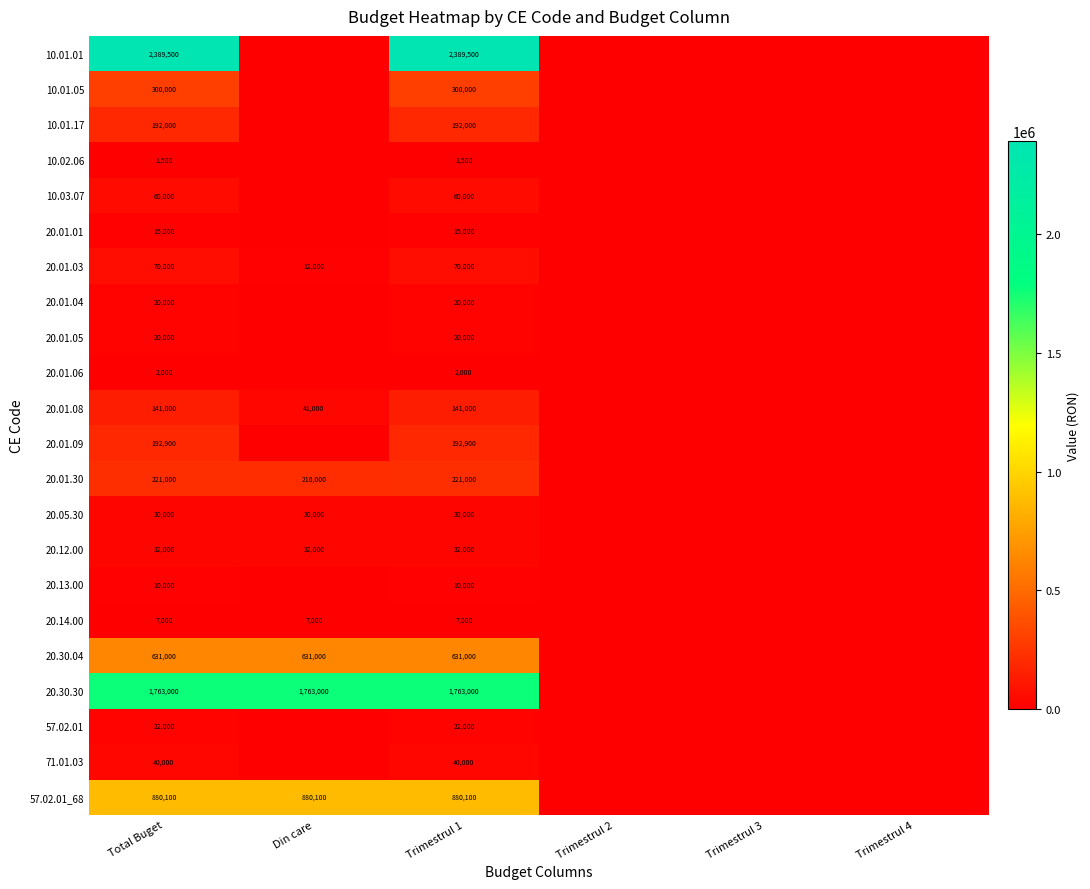

Which label corresponds to the smallest value in the chart?

Din care